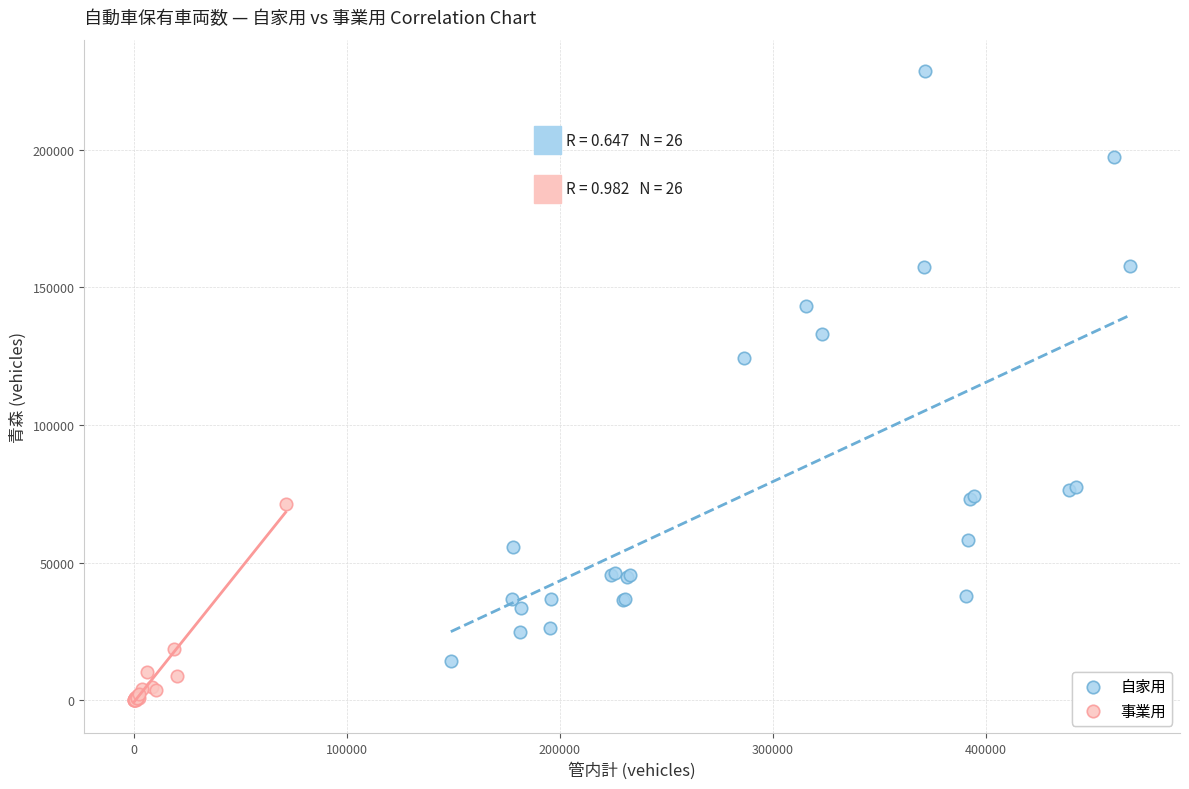

Which series reaches the maximum Y coordinate?

自家用